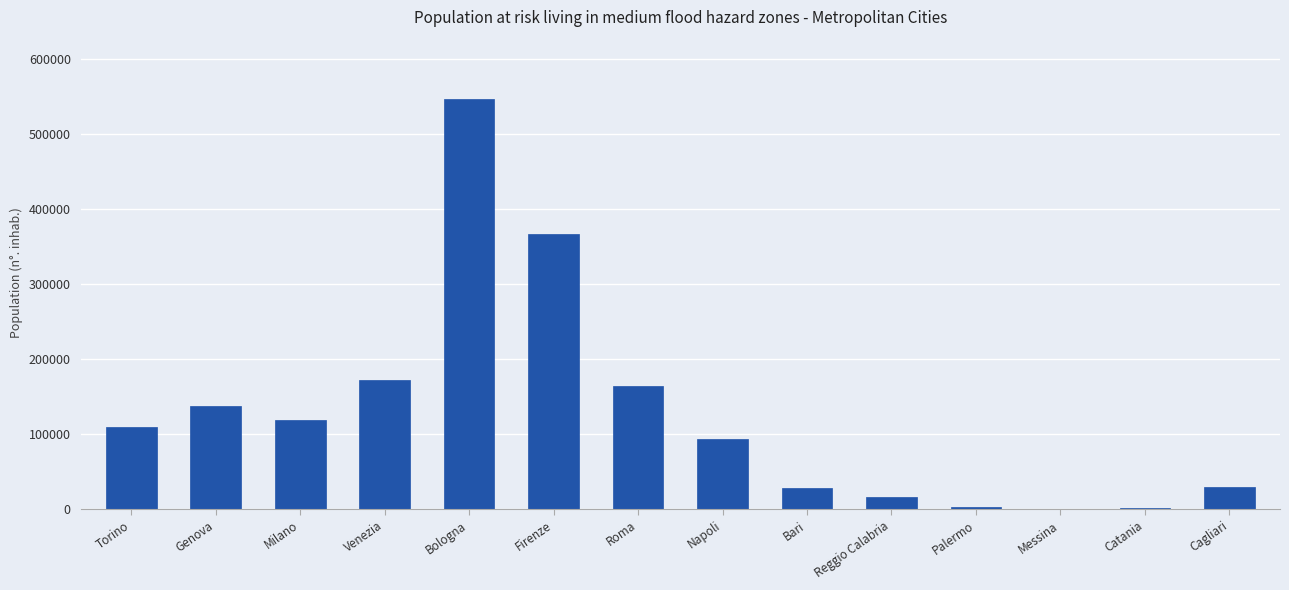

What is the sum of the values at Torino and Cagliari?

138960